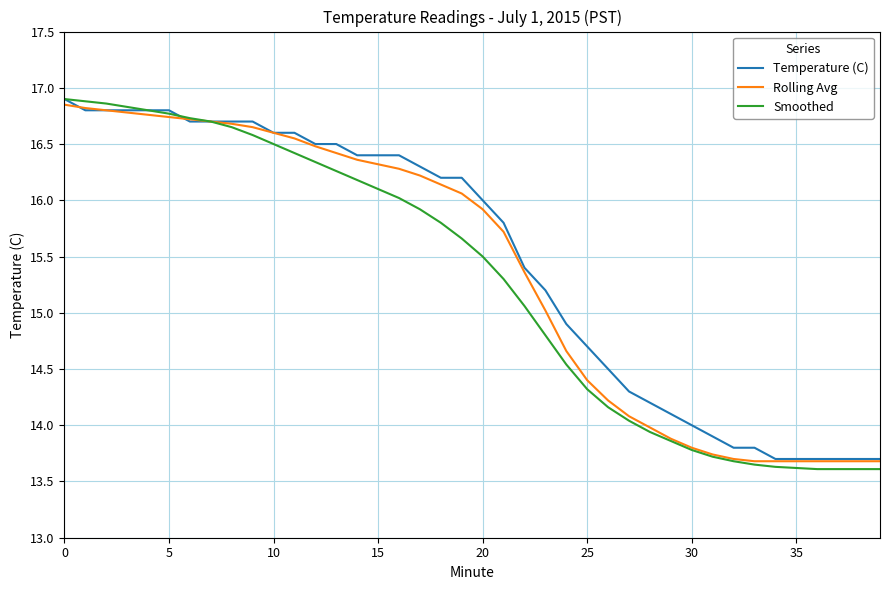

What are all the series names shown in the legend?

Temperature (C), Rolling Avg, Smoothed